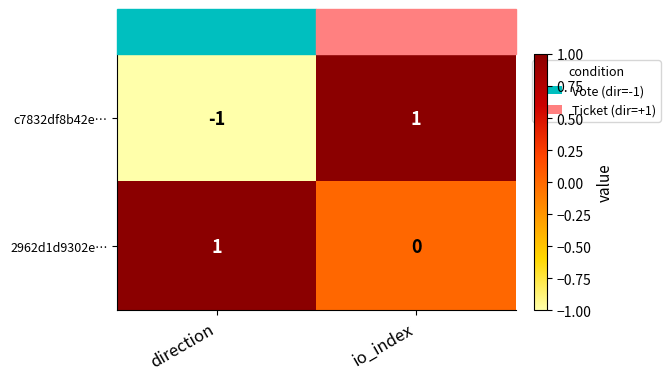

List the series in order of their overall mean, highest first.

2962d1d9302e…, c7832df8b42e…